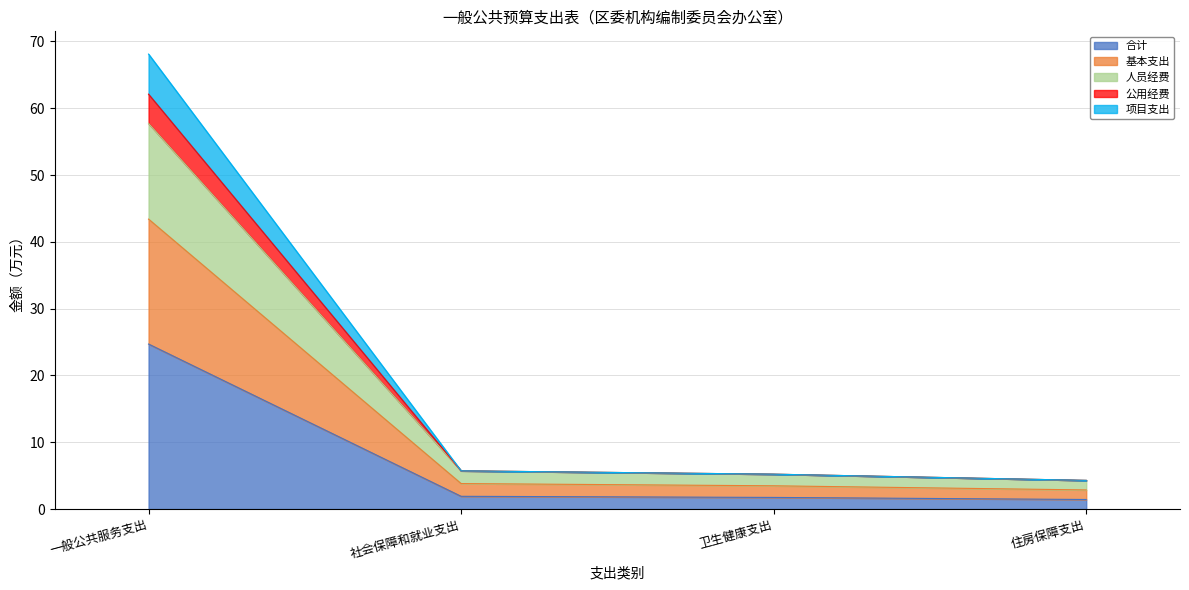

What is the total value across all series at 一般公共服务支出?

68.1